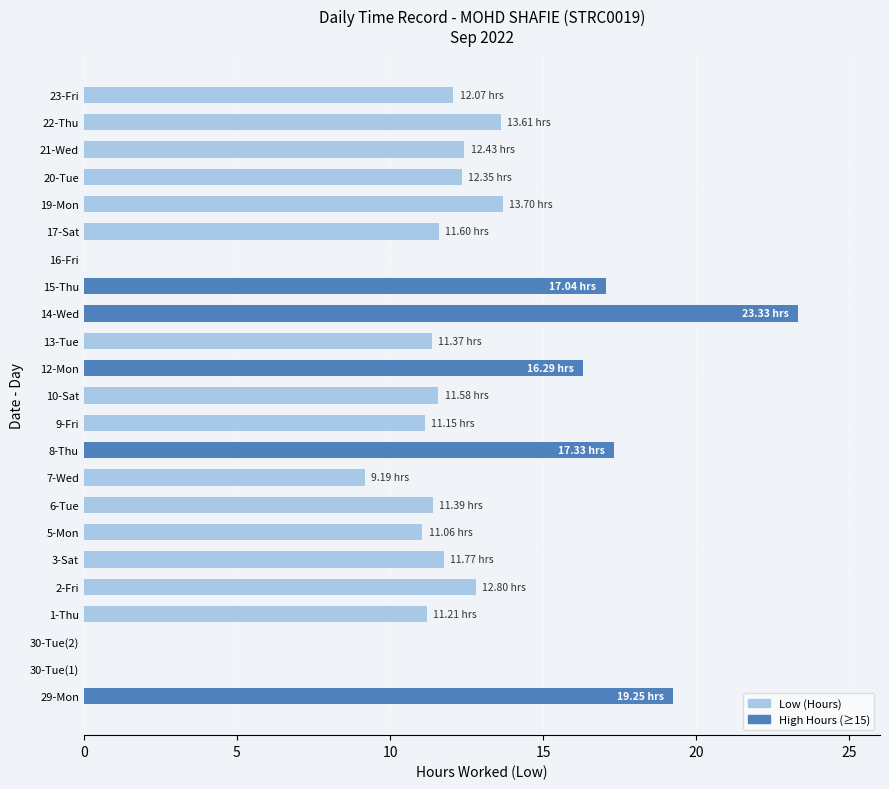

What is the greatest value displayed?

23.3